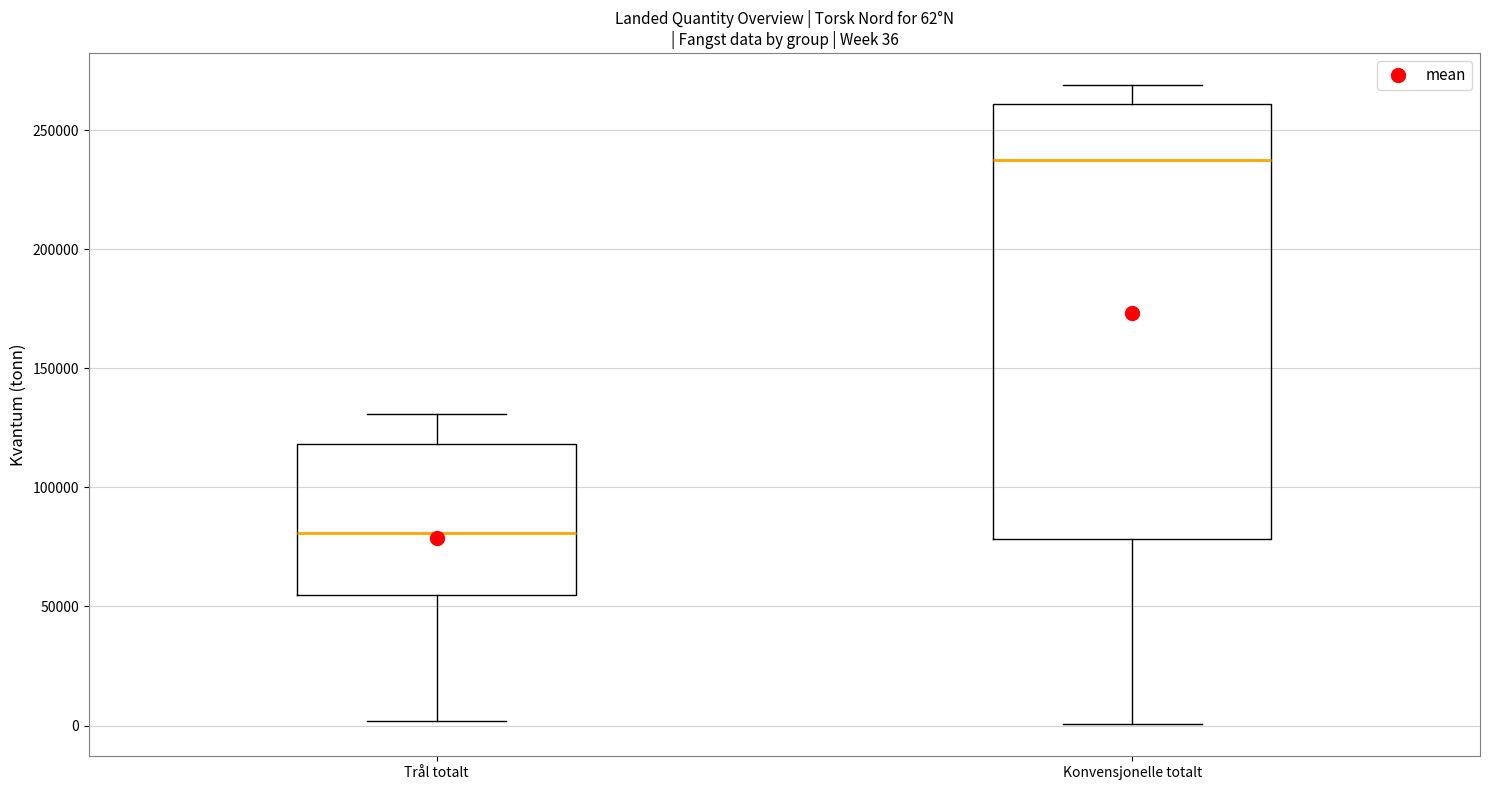

Comparing the boxes themselves (not the whiskers), which one is the tallest?

Konvensjonelle totalt